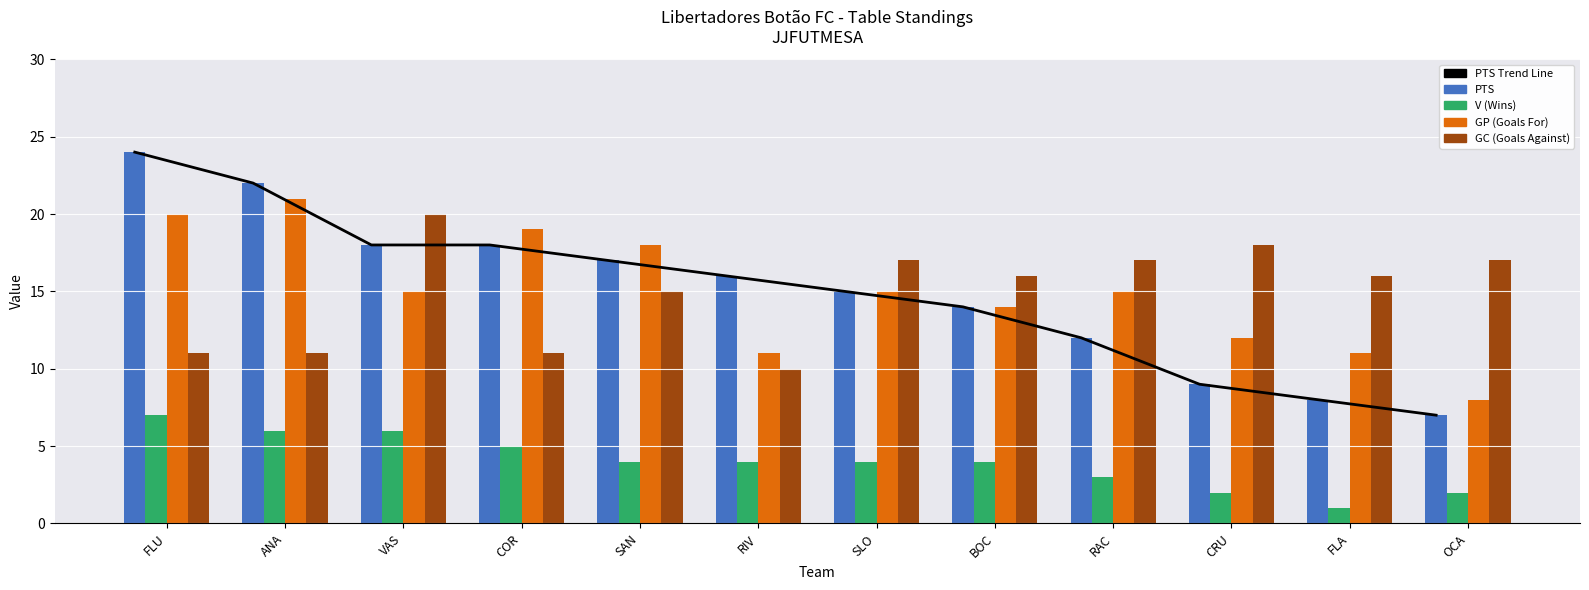

Is it true that PTS equals 16 at CRU?

False